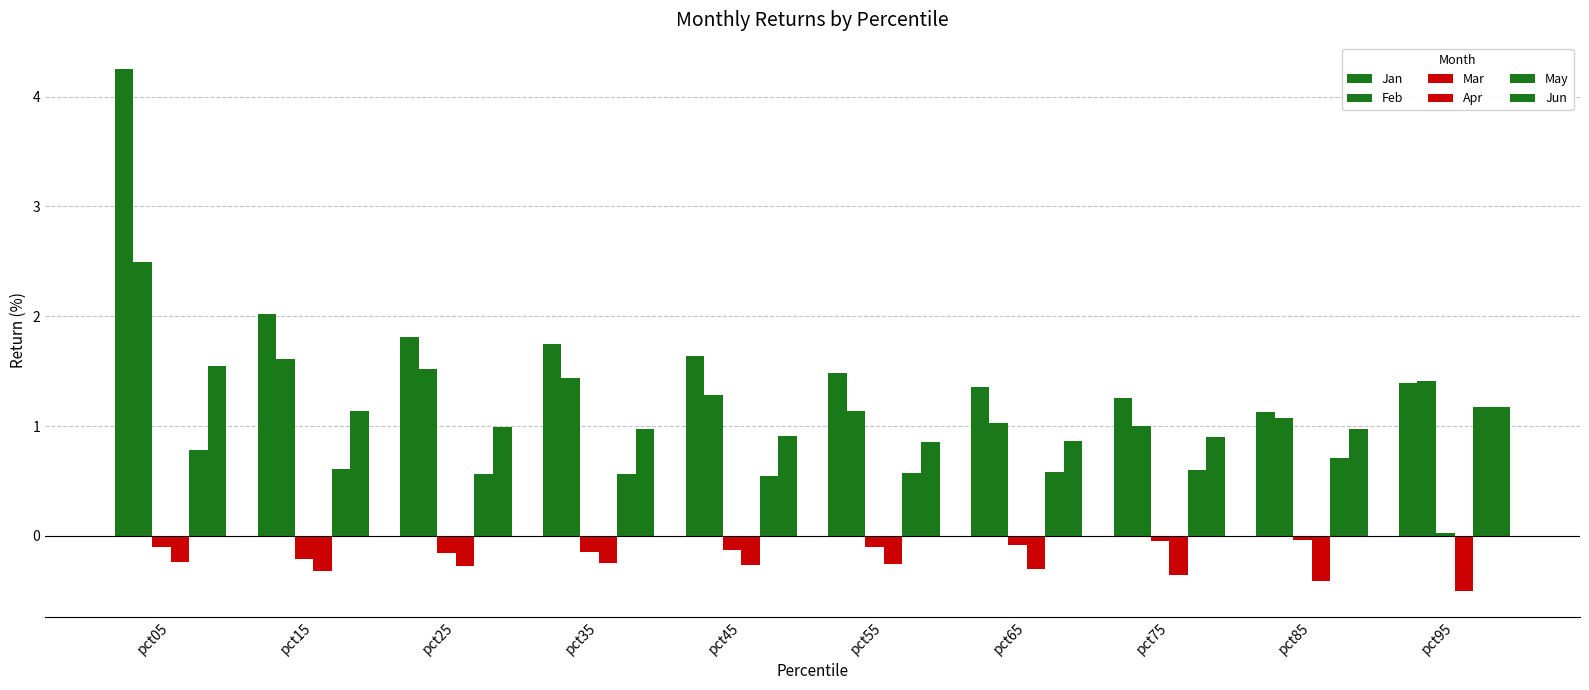

What is the difference between the highest and lowest values at pct35?

2.0